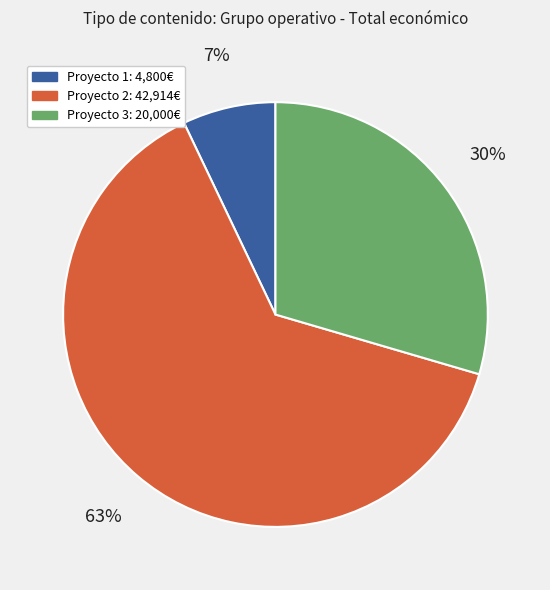

To the nearest percent, what is the average slice percentage?

33%